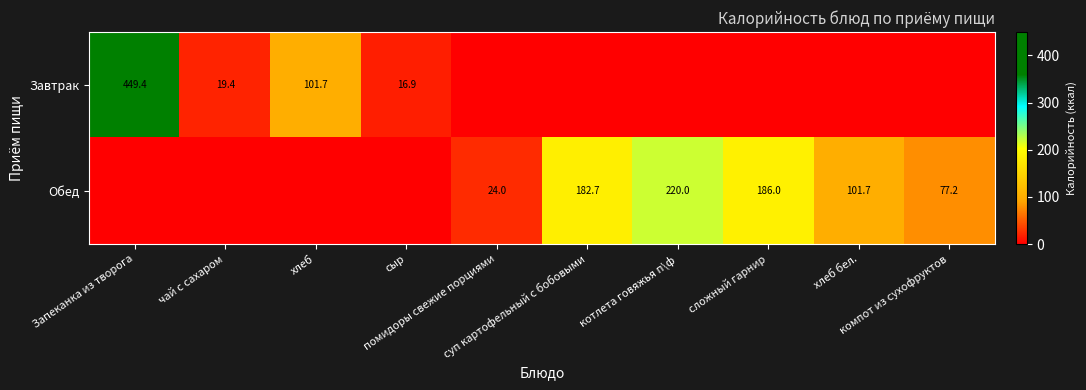

Which series has the largest total across all categories?

Обед